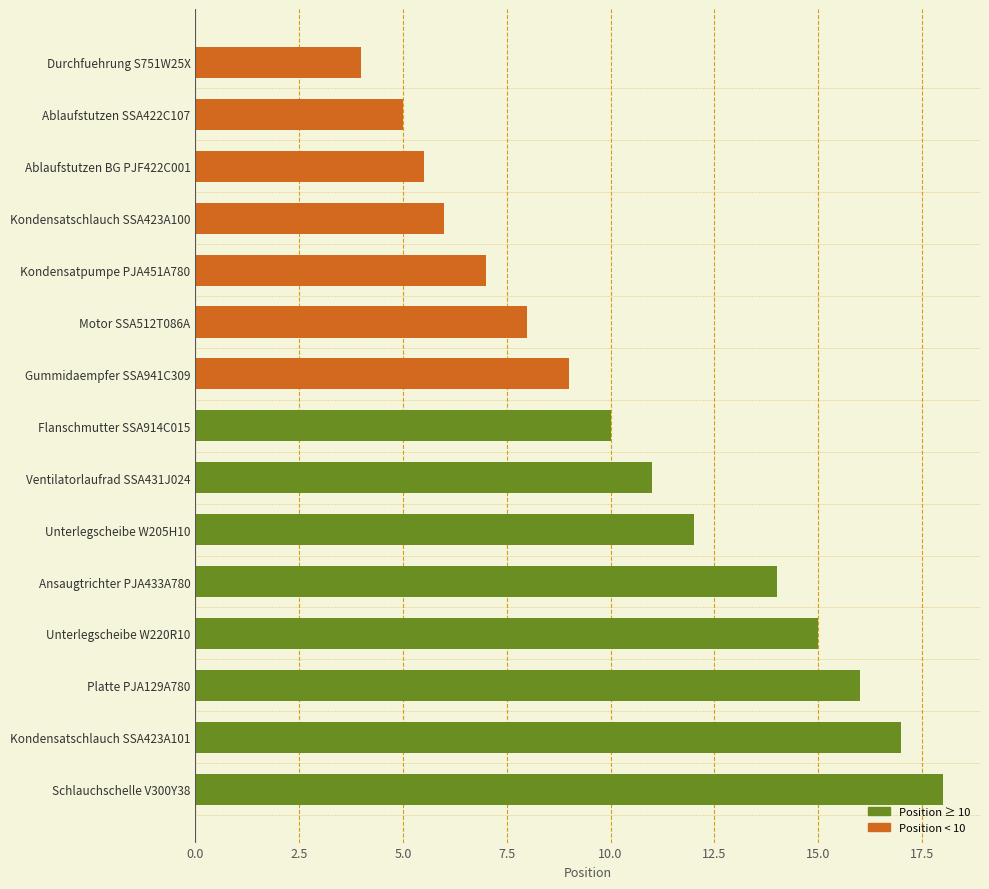

What is the difference between the second highest and minimum values?

13.0